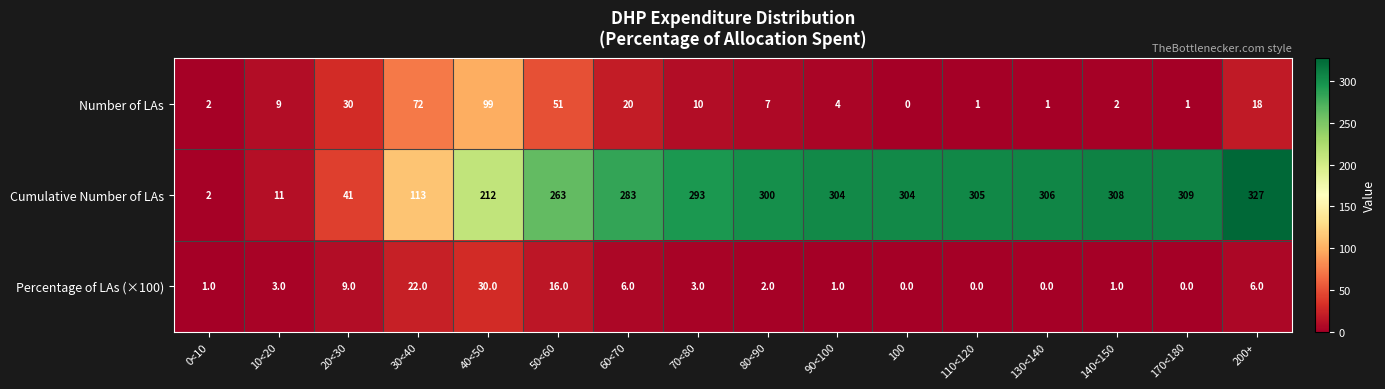

Which series has the largest range (max minus min)?

Cumulative Number of LAs